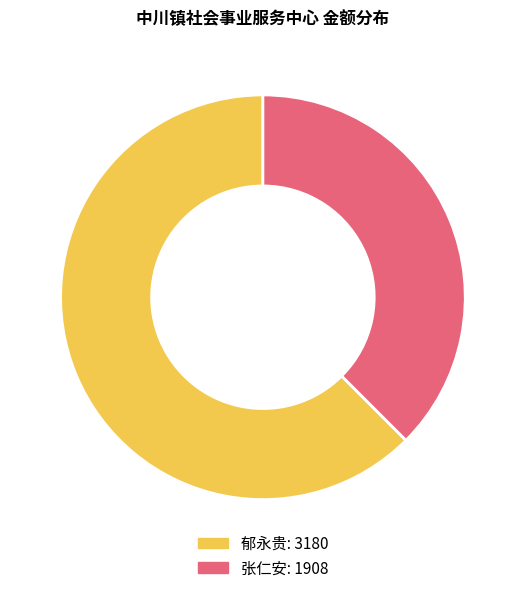

True or false: 郁永贵 accounts for 51% of the total.

False